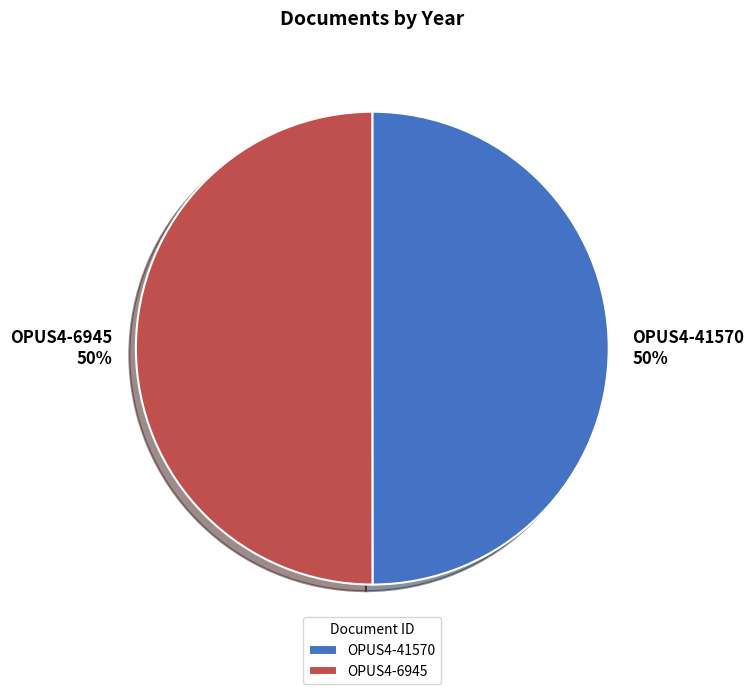

To the nearest percent, what is the average slice percentage?

50%